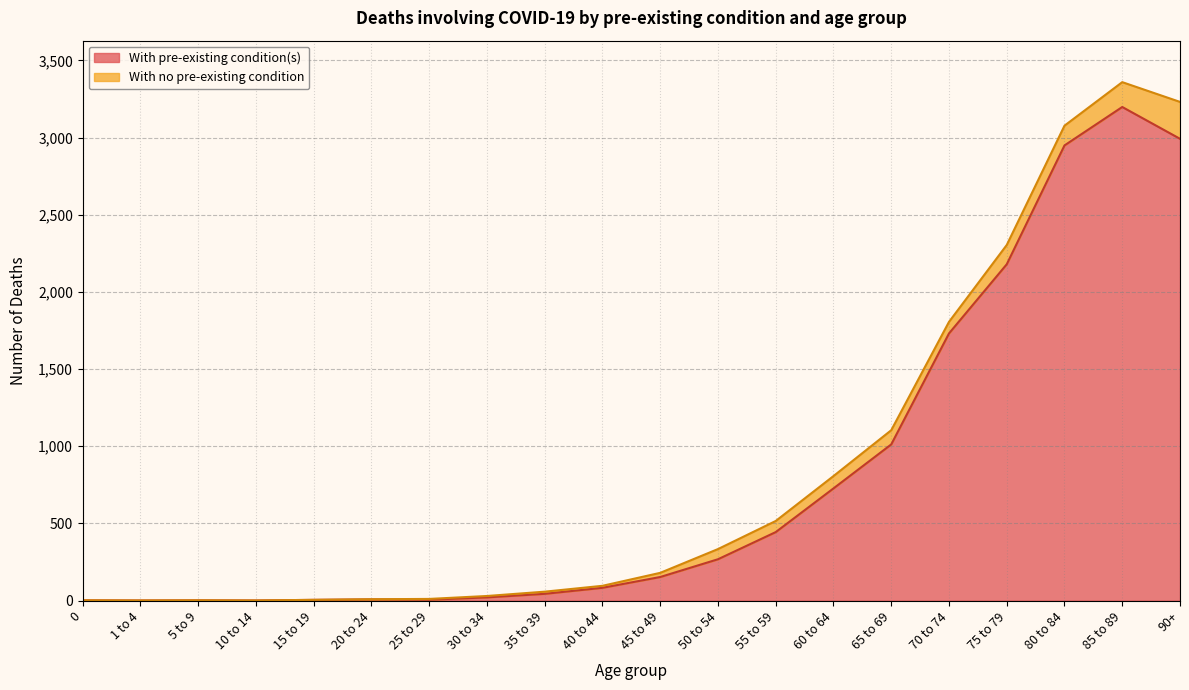

Reading right to left, list all the values displayed in this chart.

90+=2992	85 to 89=3198	80 to 84=2949	75 to 79=2179	70 to 74=1731	65 to 69=1012	60 to 64=727	55 to 59=444	50 to 54=268	45 to 49=153	40 to 44=83	35 to 39=44	30 to 34=21	25 to 29=6	20 to 24=8	15 to 19=5	10 to 14=1	5 to 9=2	1 to 4=1	0=2